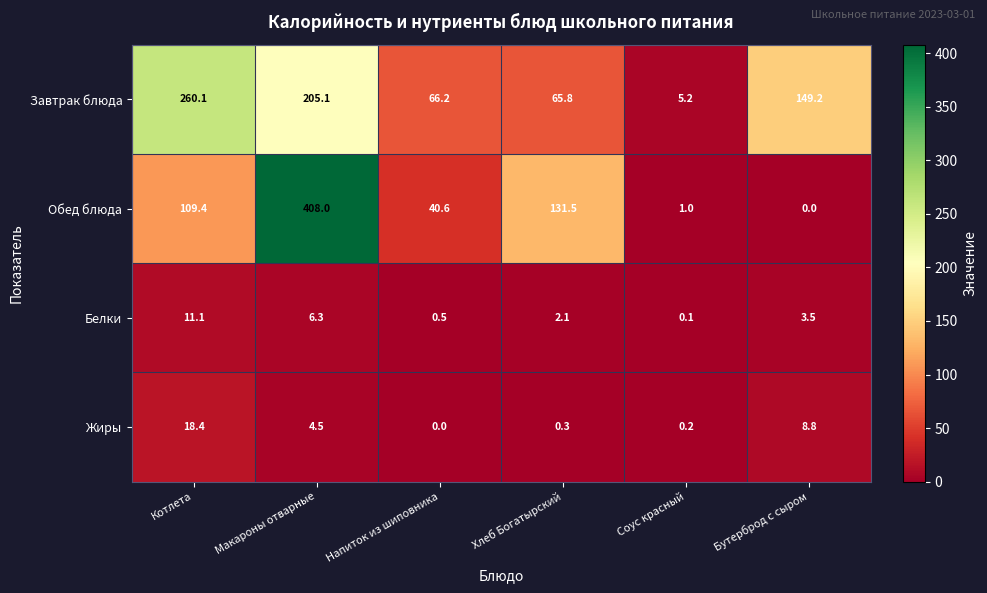

How many values in the Завтрак блюда series exceed 149?

3